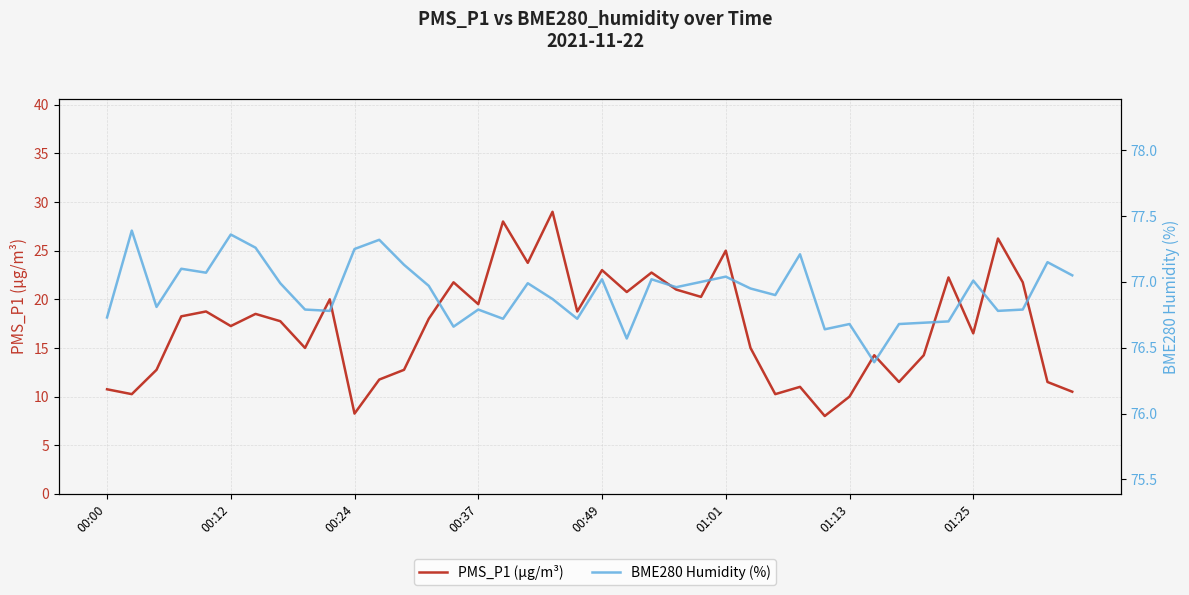

True or false: PMS_P1 (µg/m³) and BME280 Humidity (%) intersect in this chart.

False